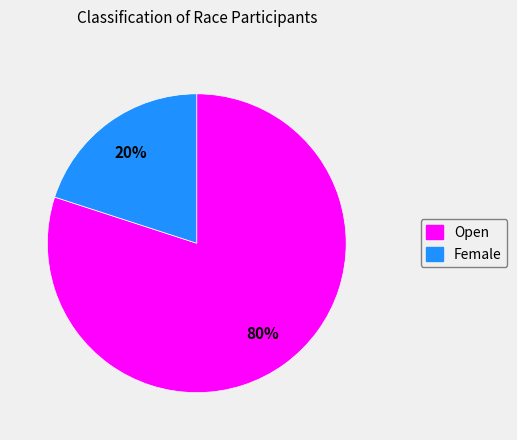

What is the smallest slice in the pie chart?

Female